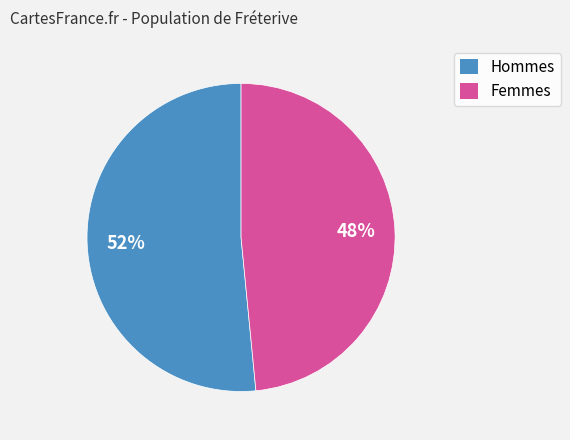

Is there a majority slice in this chart?

Yes